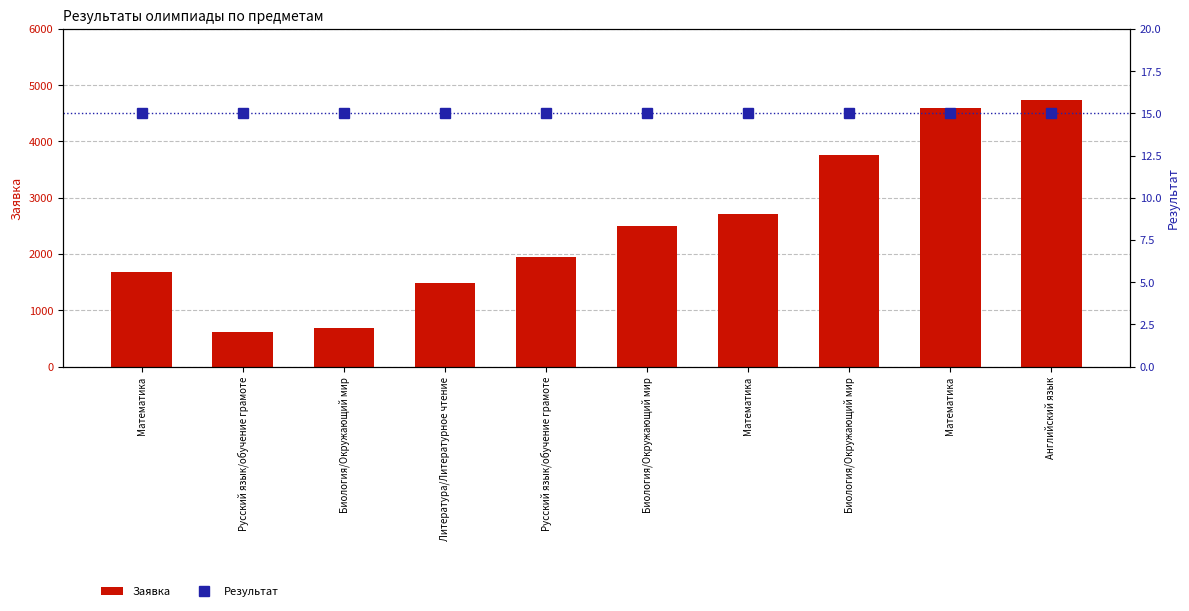

Where is Результат nearest to the value 15?

Математика